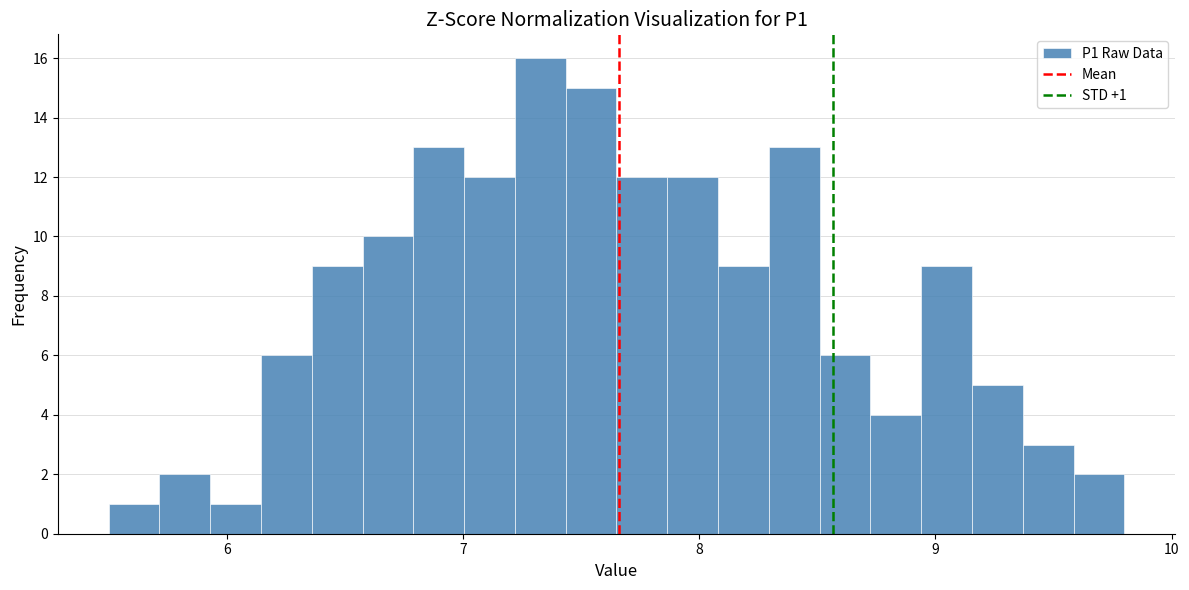

Around what value on the x-axis is the tallest bar? Give the approximate position of its centre, as read against the axis.

7.3